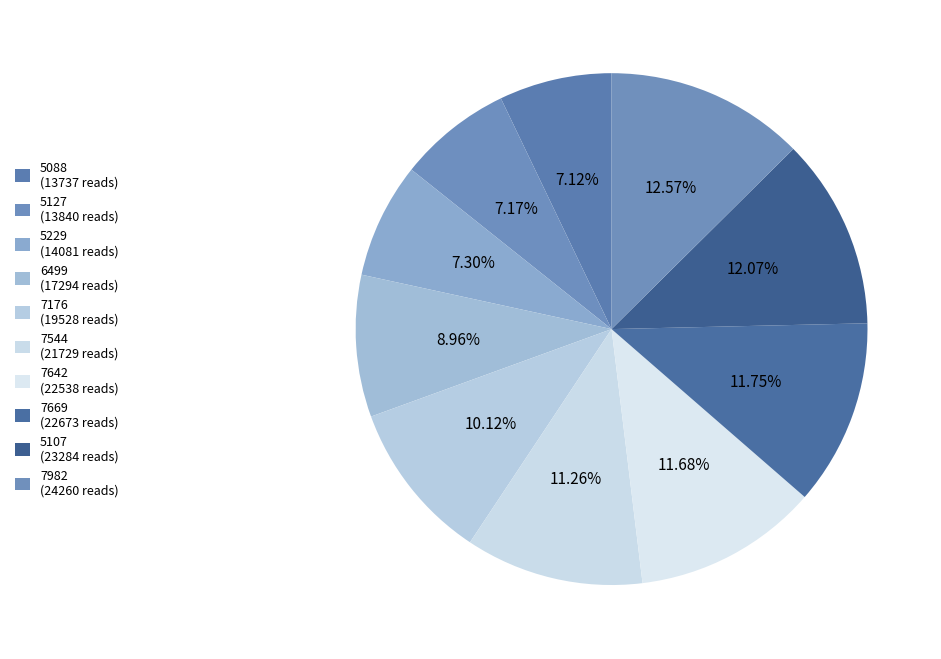

Which has a higher value, 7982 or 7642?

7982